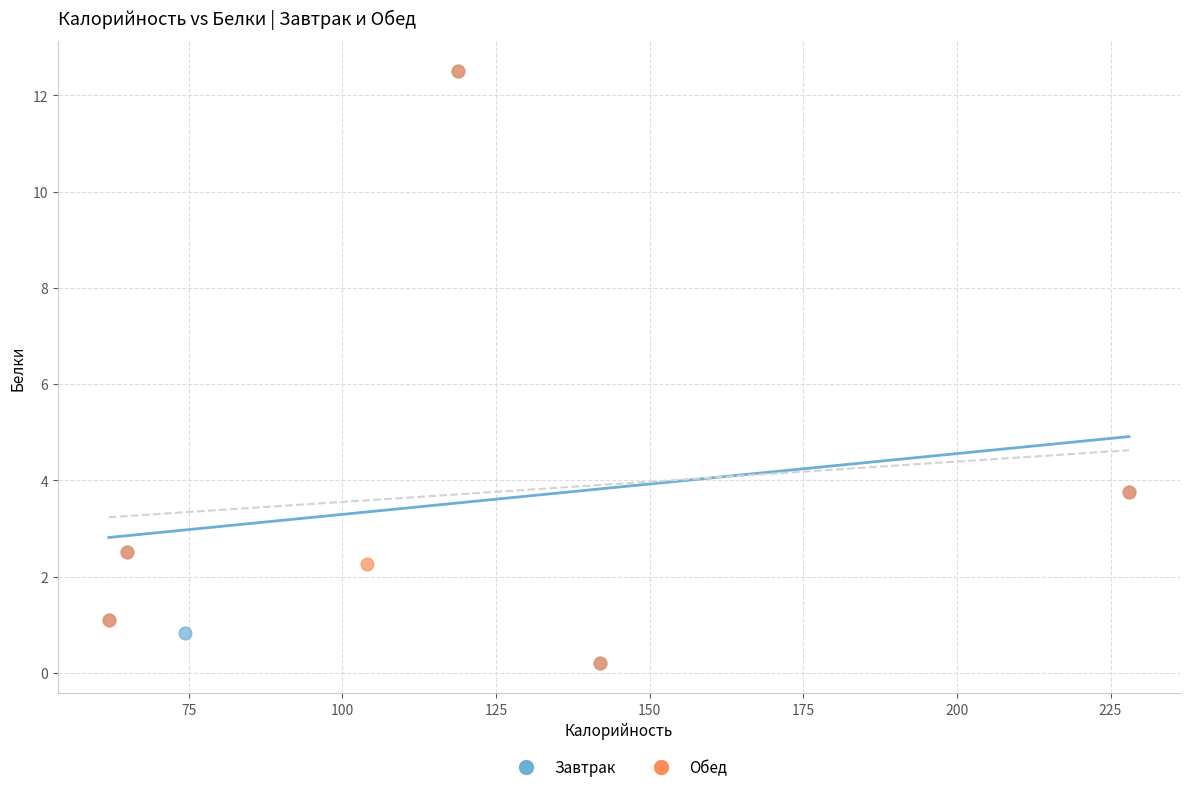

What are all the series names shown in the legend?

Завтрак, Обед